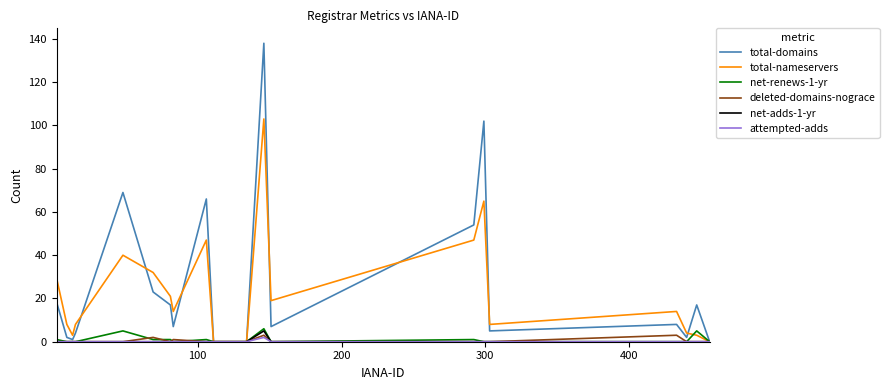

What is the maximum value shown in the chart?

138